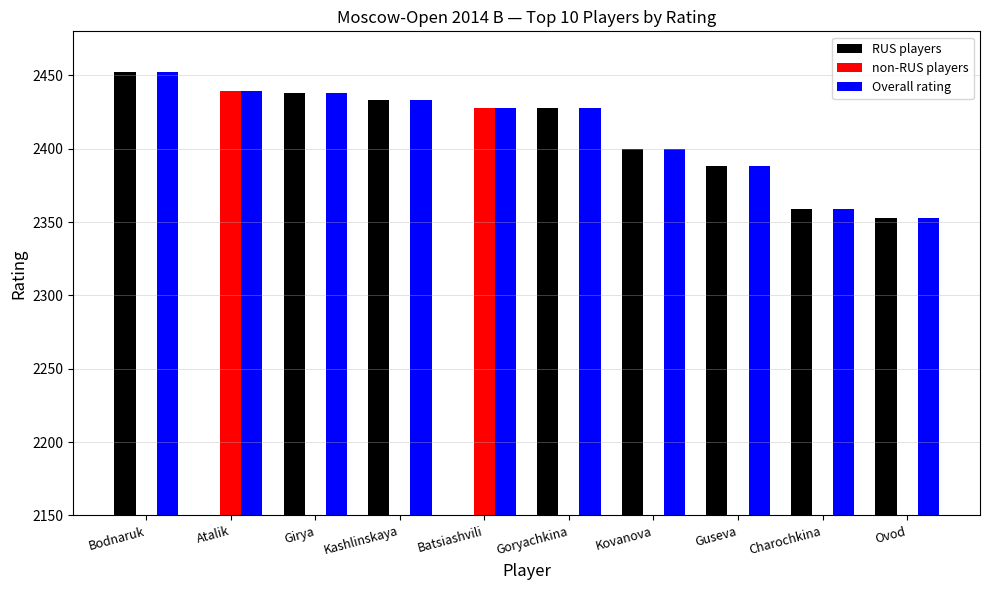

What is the spread (max minus min) of values at Kovanova?

2400